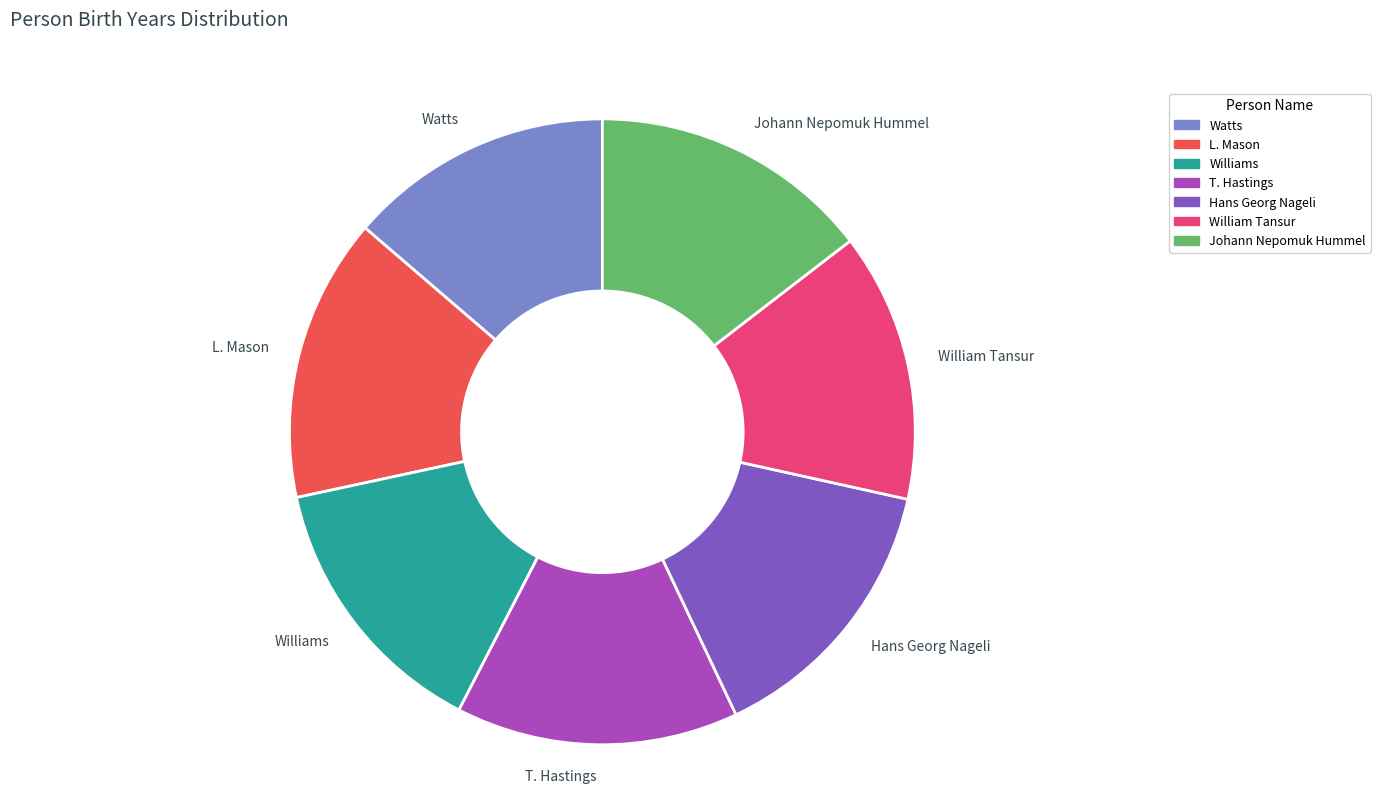

Is there any slice that represents more than half of the pie?

No